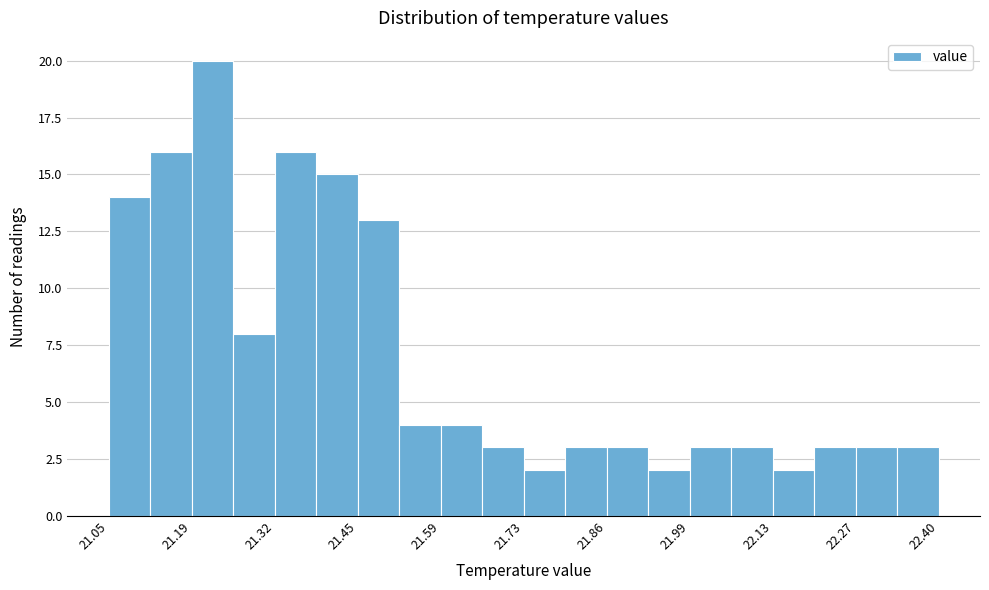

Read against the x-axis, roughly where is the centre of the tallest bar?

21.22